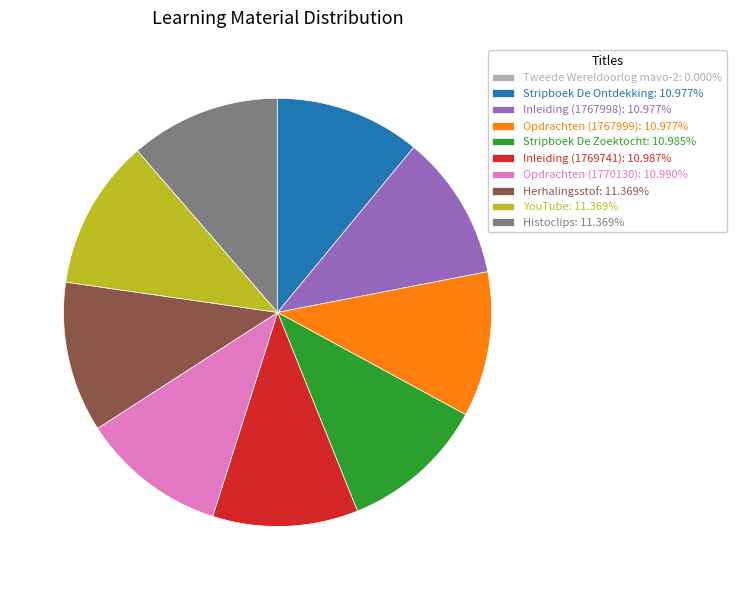

Is it true that Opdrachten (1767999) is 2% of the pie?

False